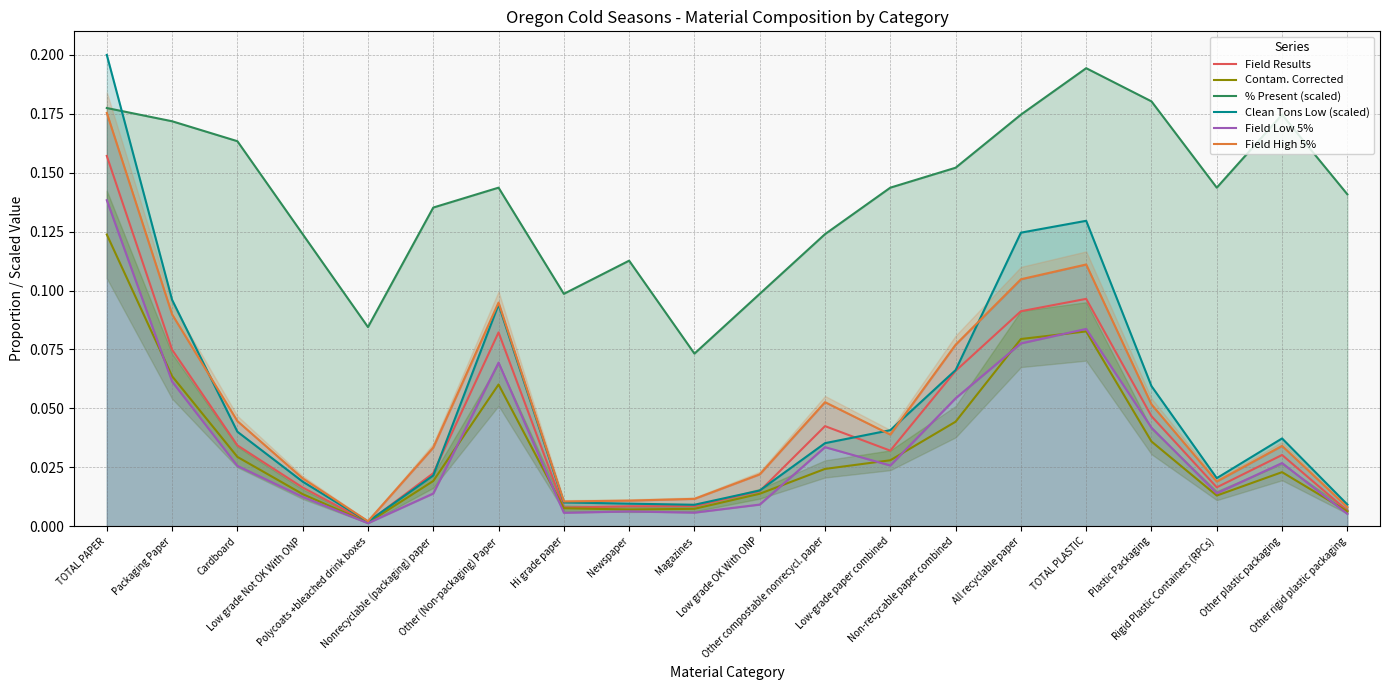

Which series has the largest total across all categories?

% Present (scaled)